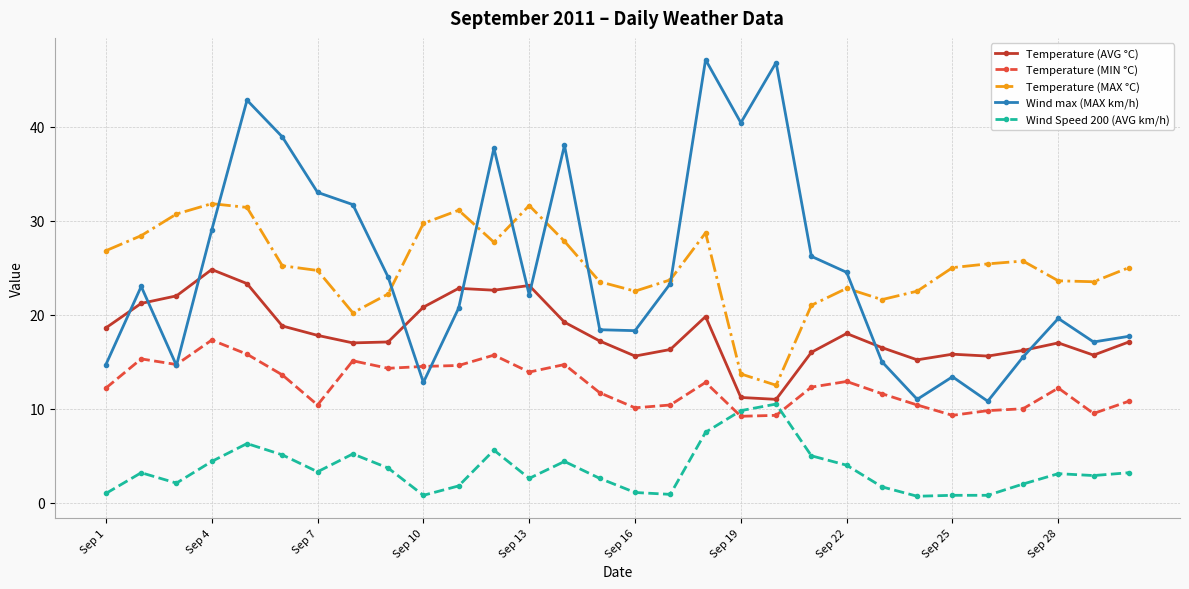

What is the value of the Temperature (MAX °C) point at the 12th from the left?

27.7